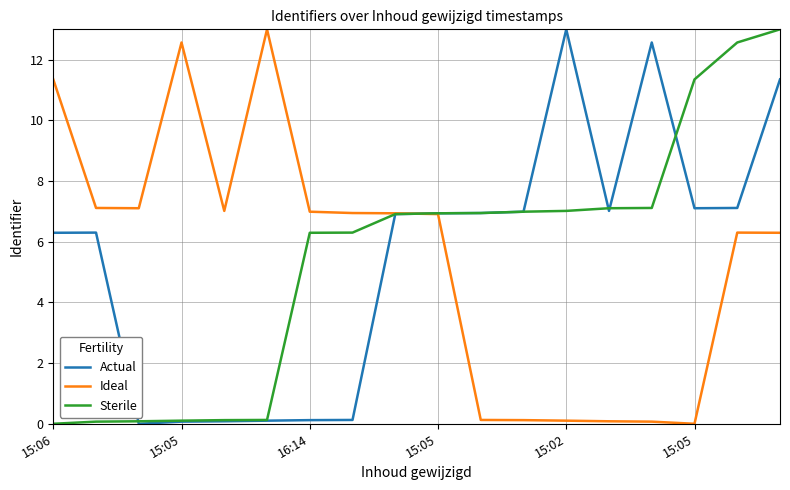

What is the highest value of the Ideal series?

13.0